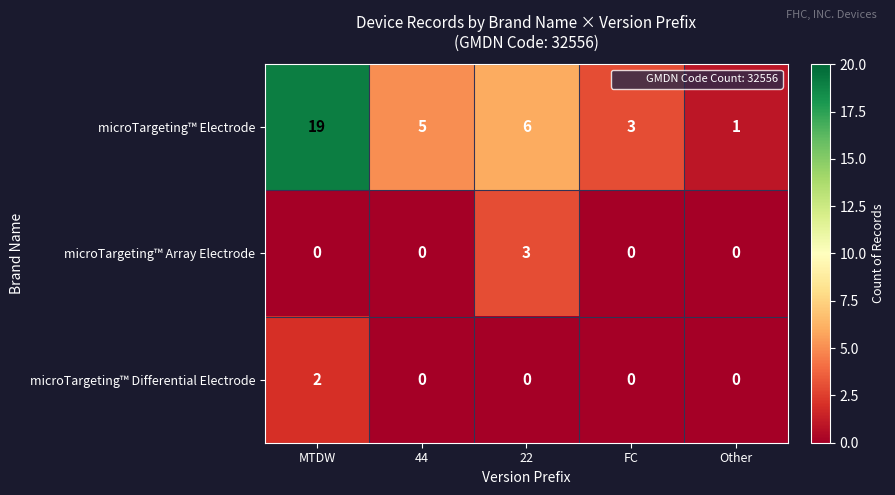

How many distinct data groups are displayed?

3